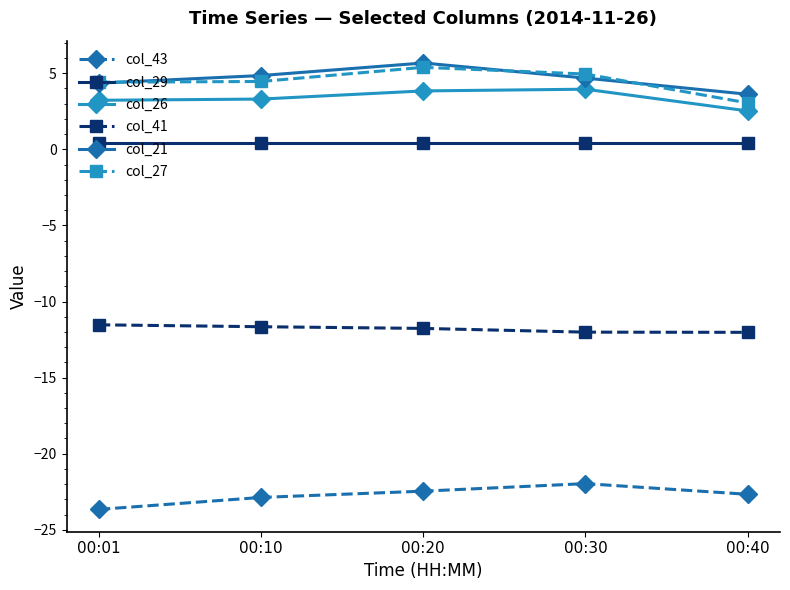

Which category has the highest value across all series?

00:20